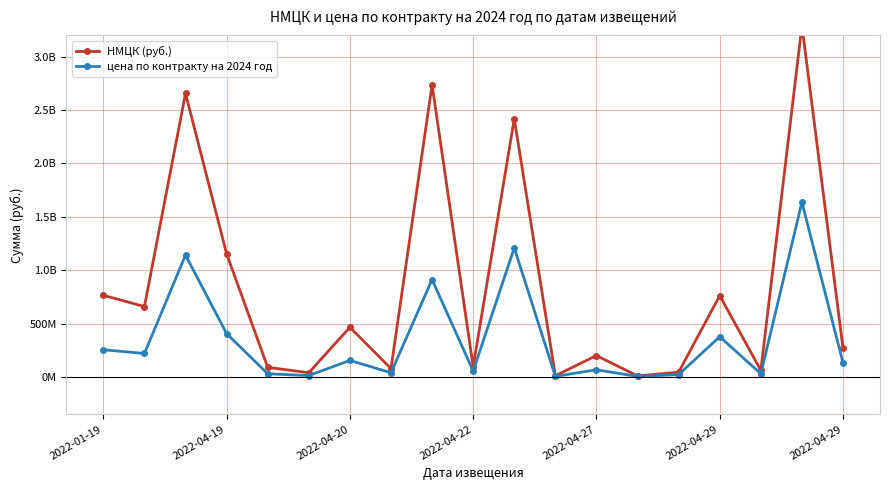

True or false: НМЦК (руб.) and цена по контракту на 2024 год cross at least once.

False